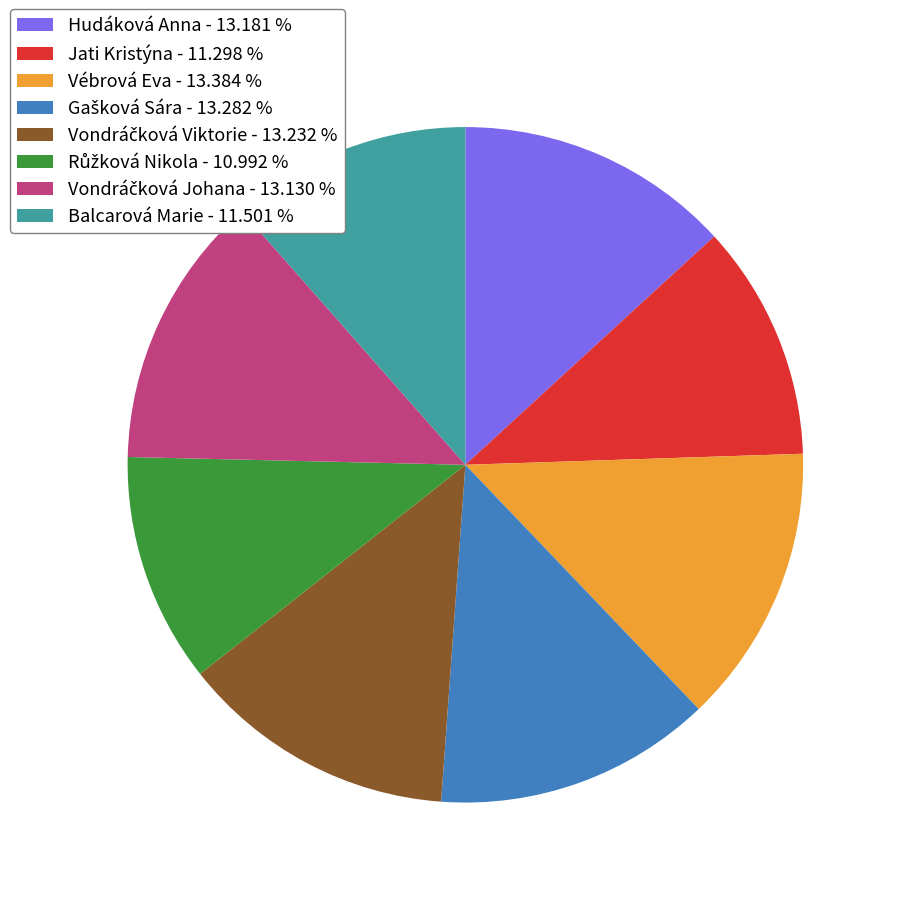

Is Hudáková Anna - 13.181 % the majority of the pie?

No